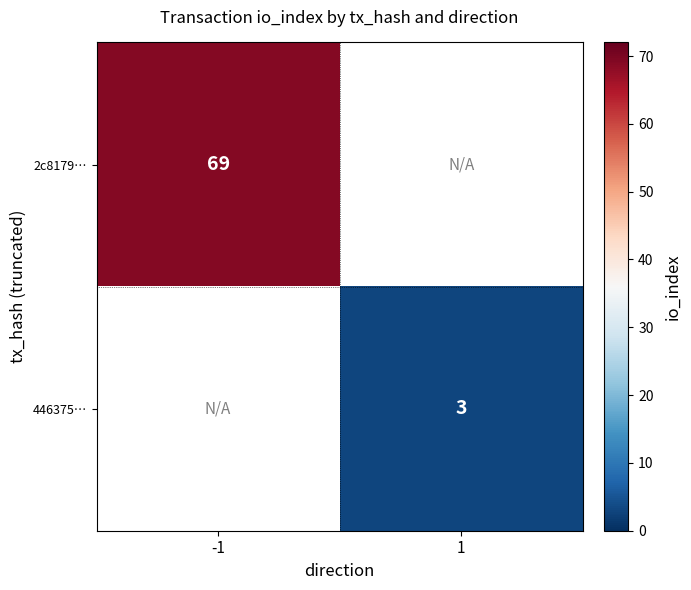

The value of 446375… at 1 is 1.7. True or false?

False